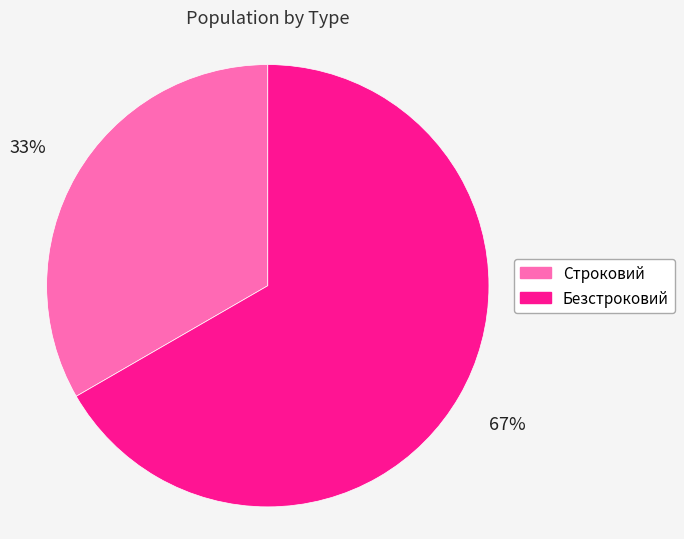

The Безстроковий slice represents 67% of the pie. True or false?

True